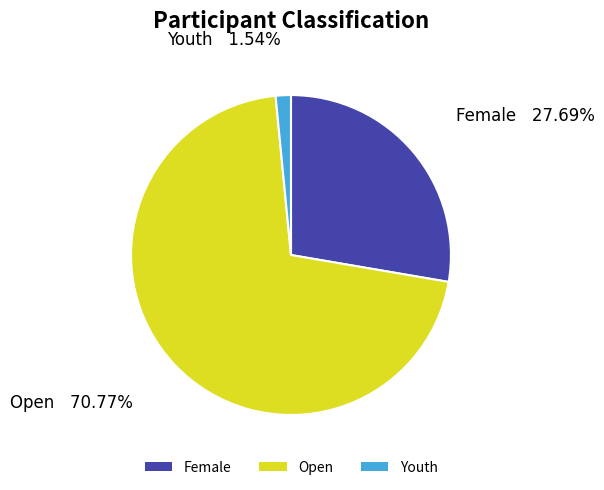

How many segments does this pie chart have?

3